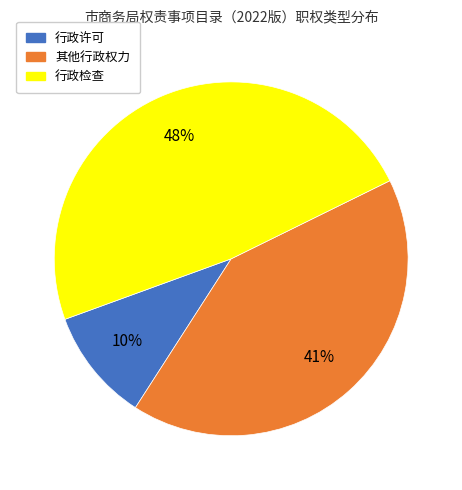

Does 行政许可 account for over 50% of the chart?

No